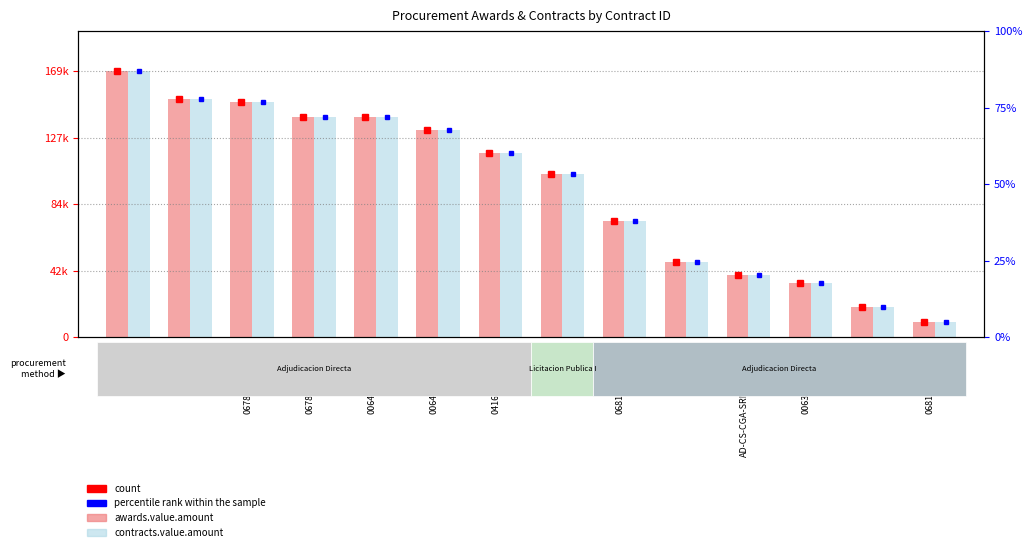

List the series in order of their peak value, highest first.

awards.value.amount, contracts.value.amount